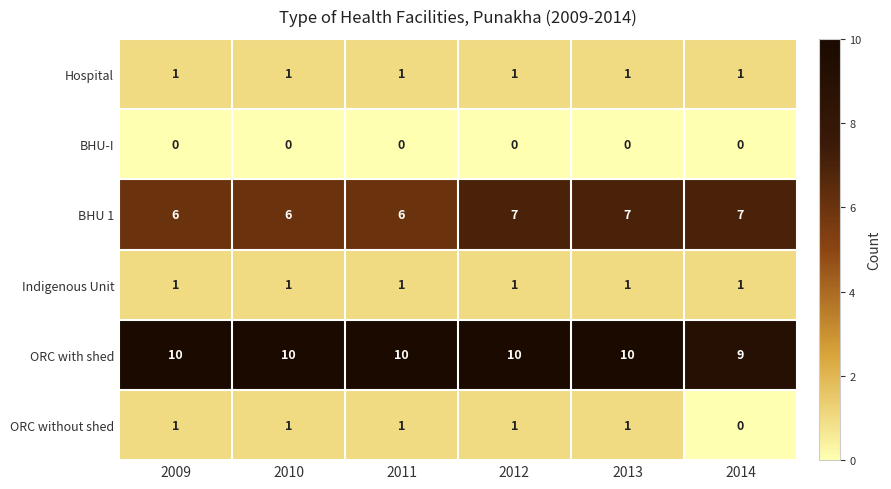

What is the greatest value displayed?

10